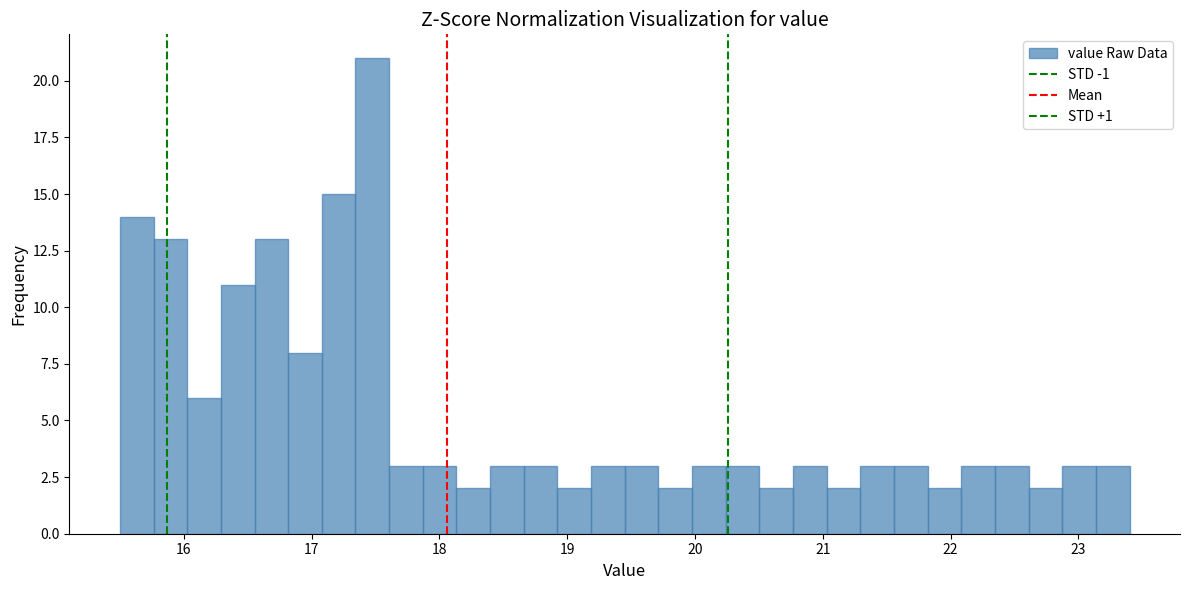

Around what value on the x-axis is the tallest bar? Give the approximate position of its centre, as read against the axis.

17.5